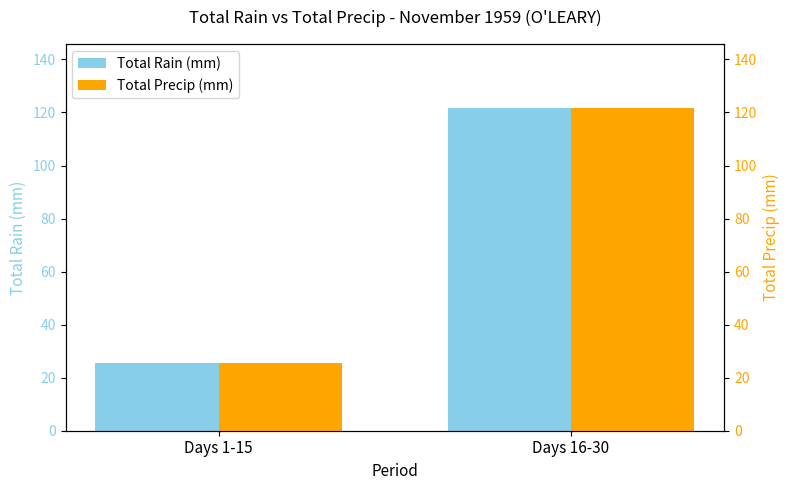

Reading right to left, transcribe all the data shown in this chart.

Total Rain (mm): 121.5	25.4
Total Precip (mm): 121.5	25.4